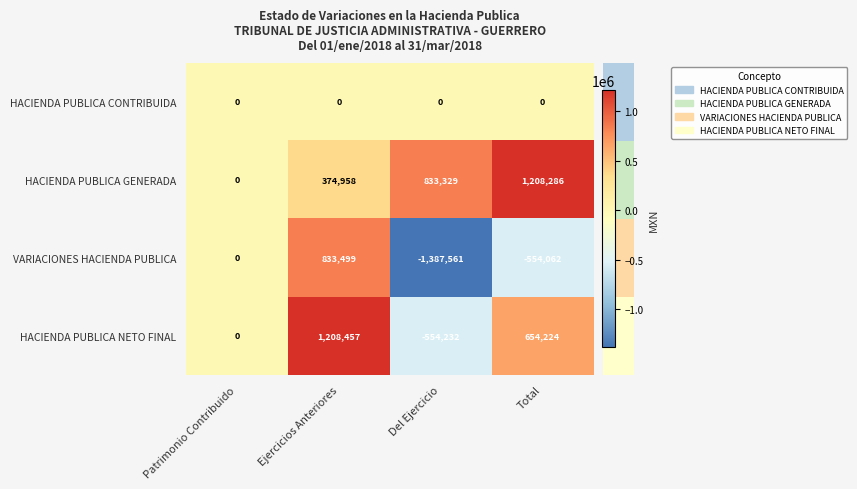

Which series has the widest spread of values?

VARIACIONES HACIENDA PUBLICA